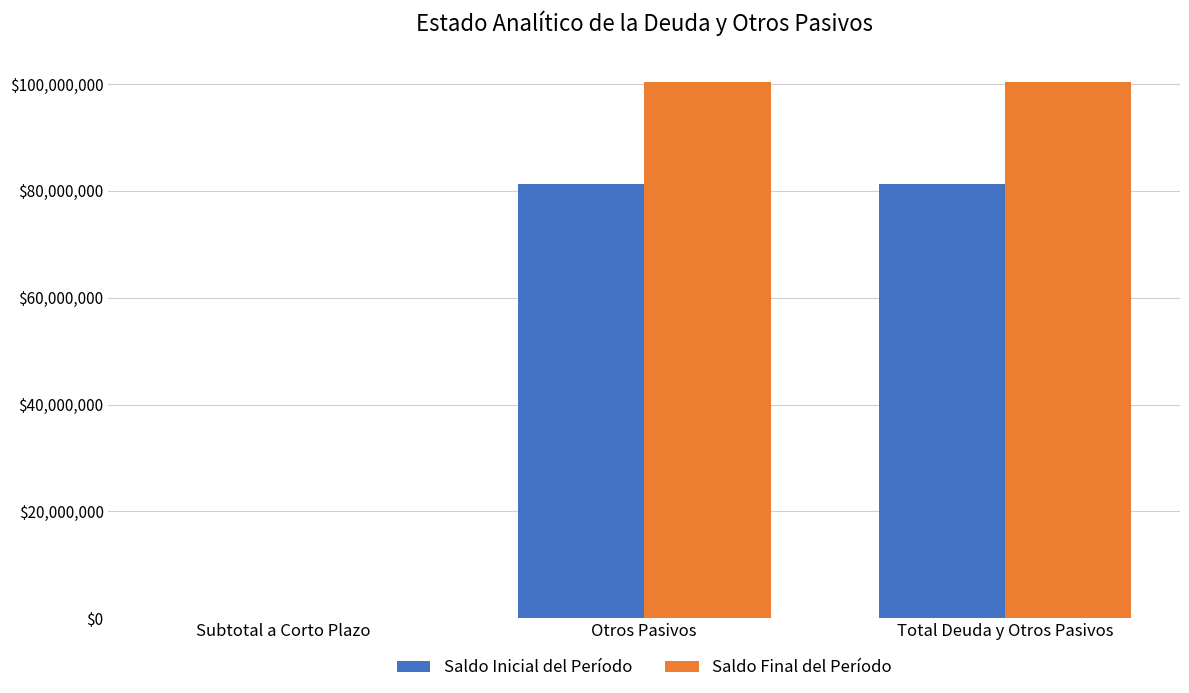

Are the bars grouped side by side (vs. stacked)?

Yes